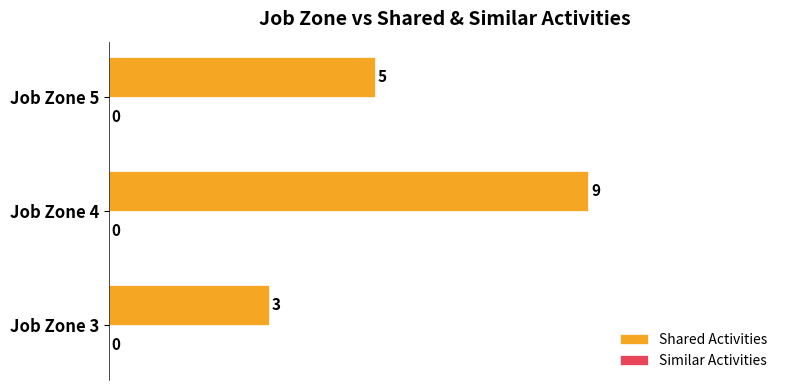

What is the smallest value displayed?

3